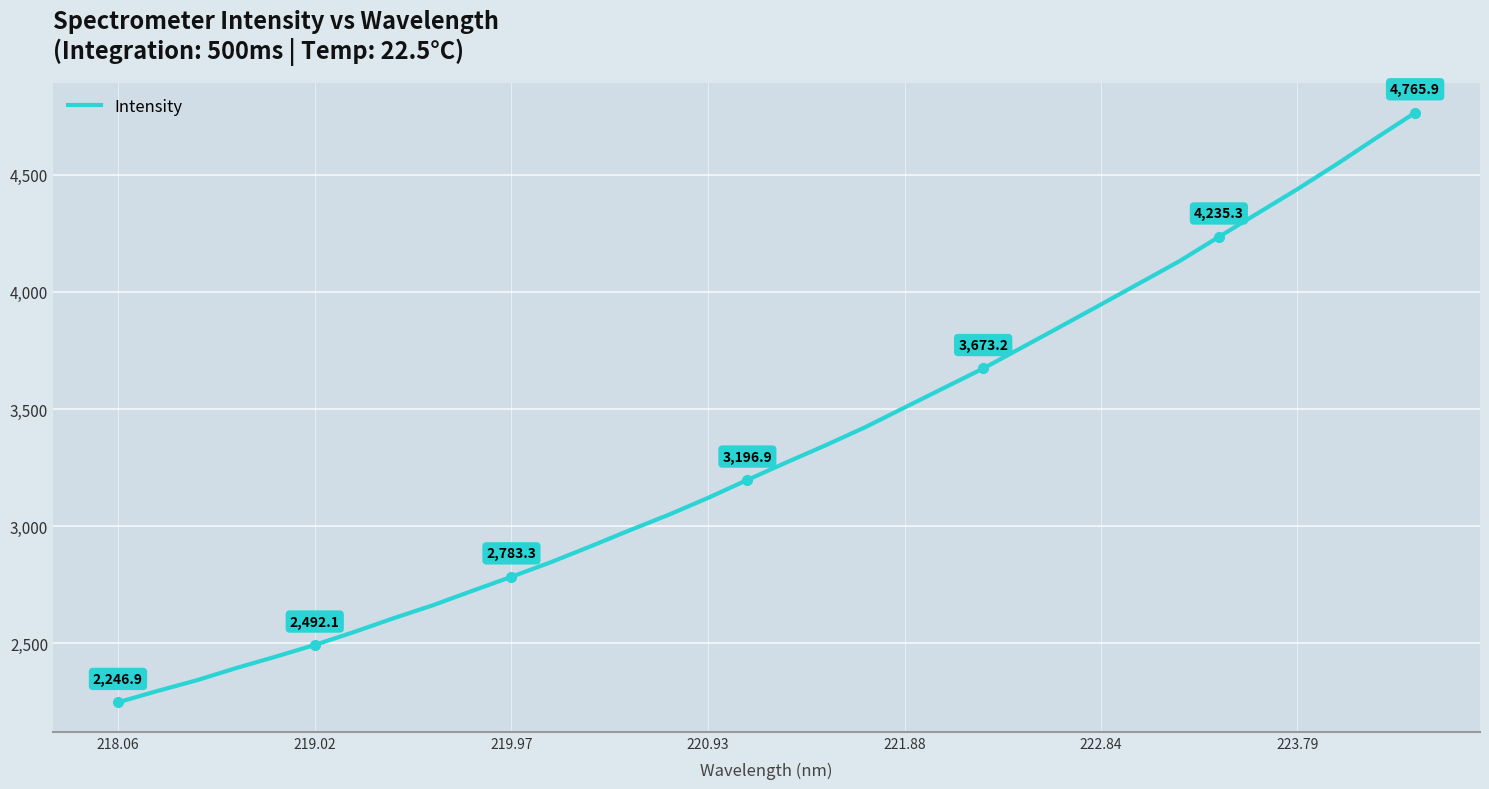

What is the smallest value displayed?

2246.9